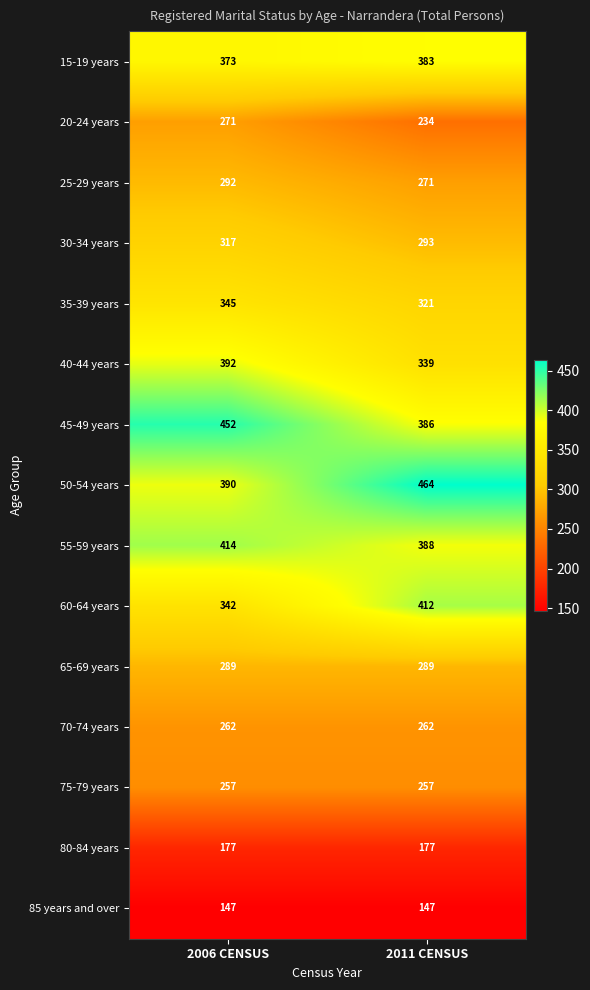

Reading right to left, extract all data points from this chart.

15-19 years: 383	373
20-24 years: 234	271
25-29 years: 271	292
30-34 years: 293	317
35-39 years: 321	345
40-44 years: 339	392
45-49 years: 386	452
50-54 years: 464	390
55-59 years: 388	414
60-64 years: 412	342
65-69 years: 289	289
70-74 years: 262	262
75-79 years: 257	257
80-84 years: 177	177
85 years and over: 147	147